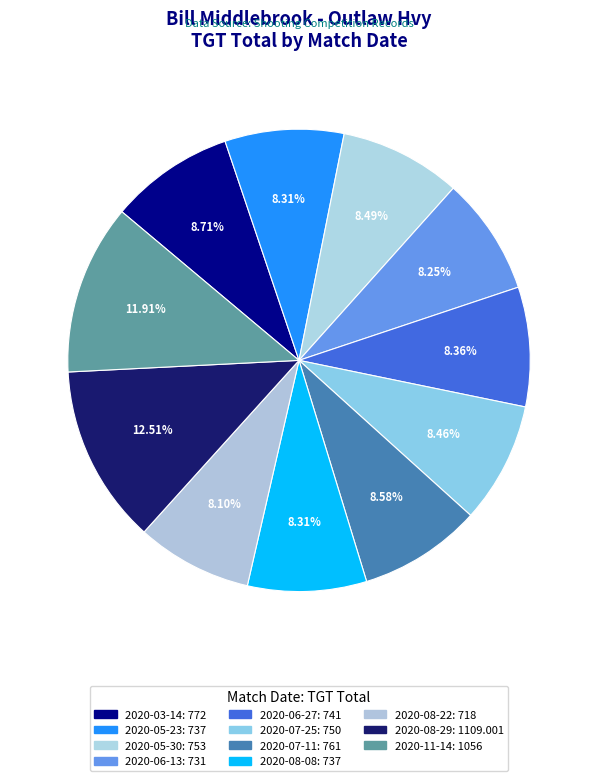

How many slices are in this pie chart?

11